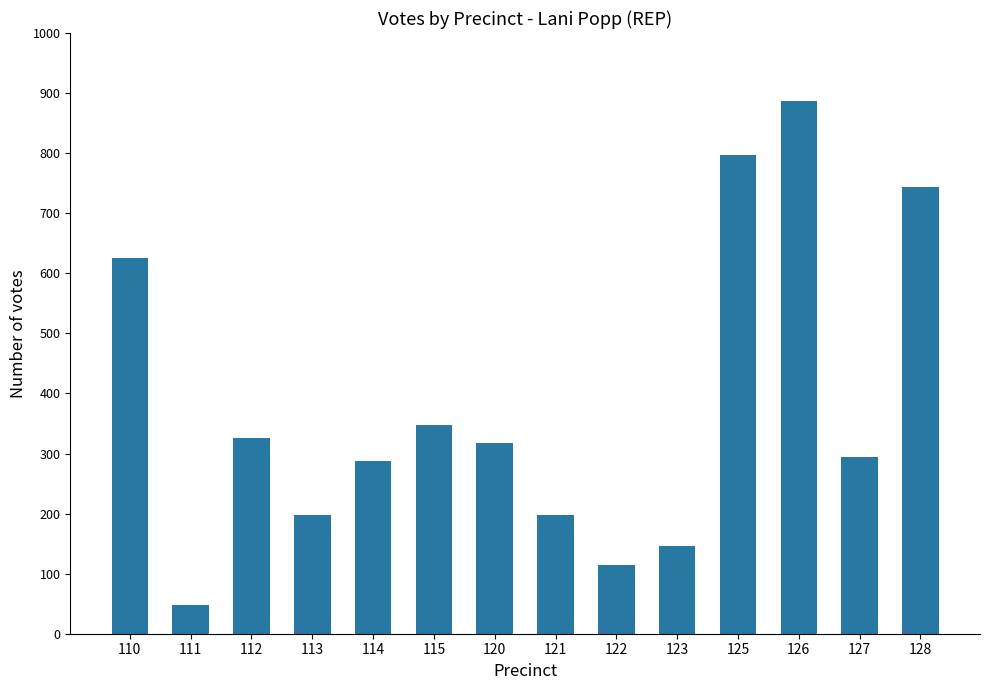

Which label corresponds to the largest value in the chart?

126